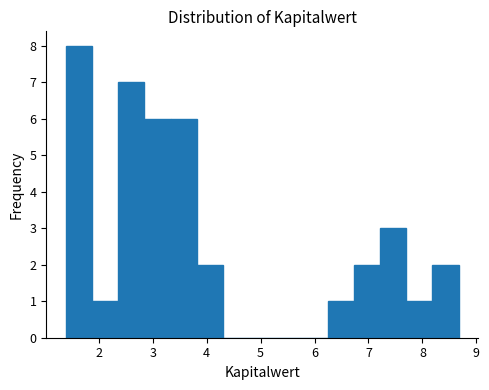

What is the height of the bar covering 8.2 to 8.7 on the x-axis? Neither the bar edges nor the heights are printed on the chart, so give them approximately, as read against the axes.

2